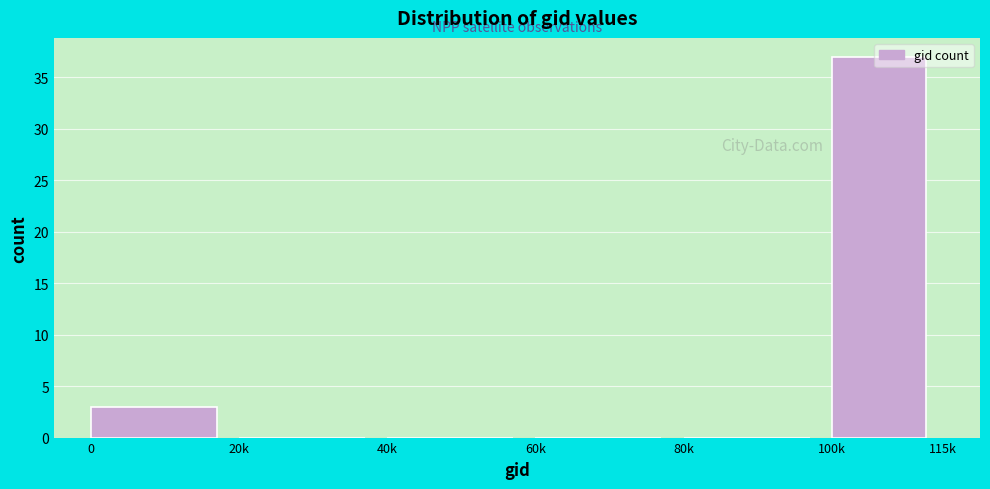

What is the change in value from 0 to 20k?

-3